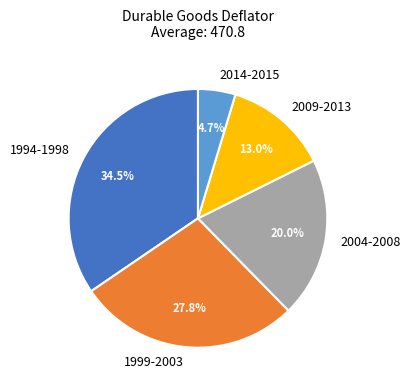

Combined, do 1999-2003 and 2014-2015 account for over 50%?

No